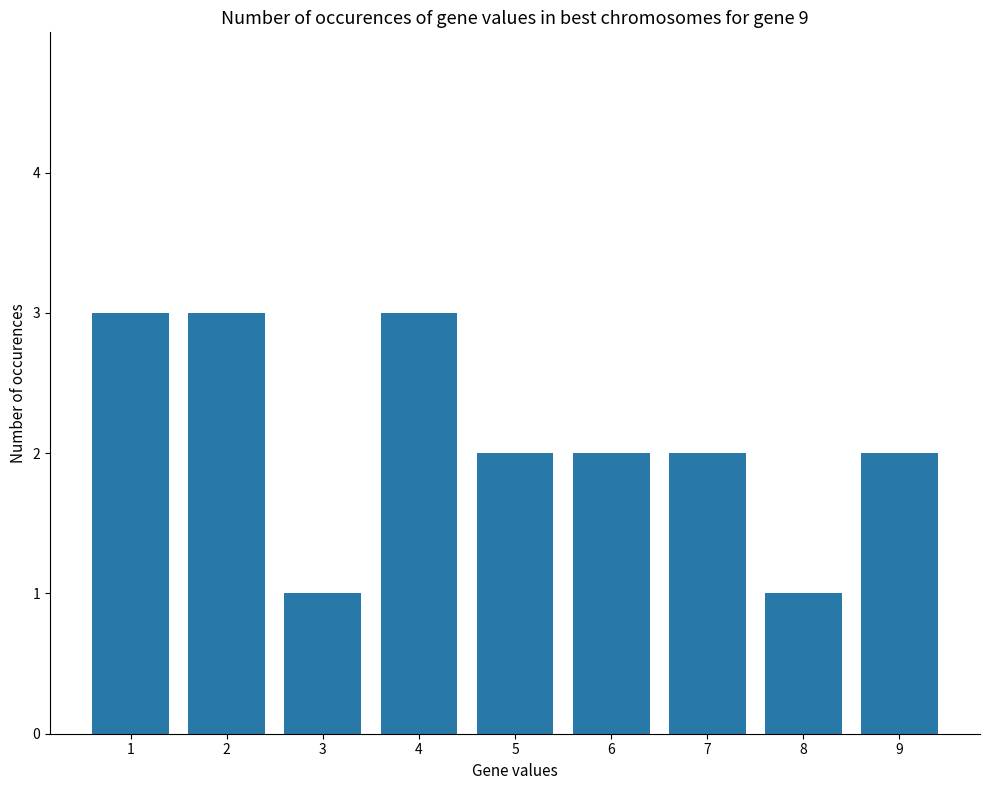

What is the sum of all values?

19